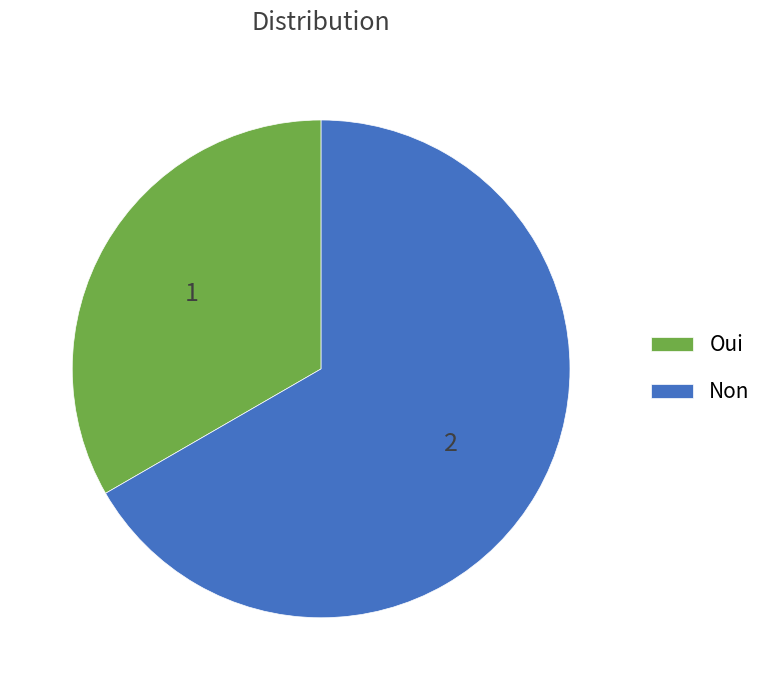

True or false: Oui accounts for 39% of the total.

False